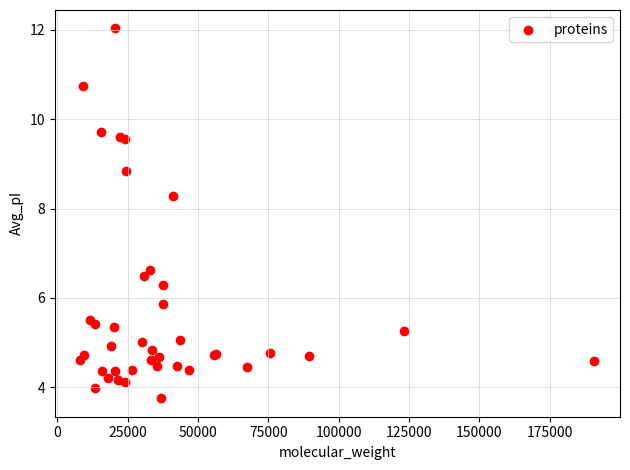

What Y value in the scatter plot is closest to 7?

6.6